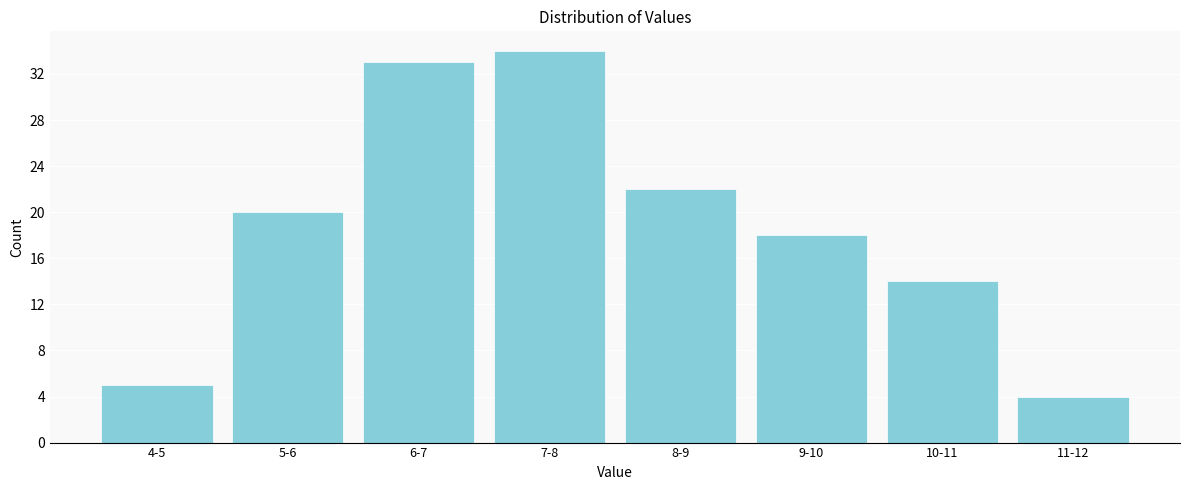

Reading left to right, extract all data points from this chart.

5	20	33	34	22	18	14	4